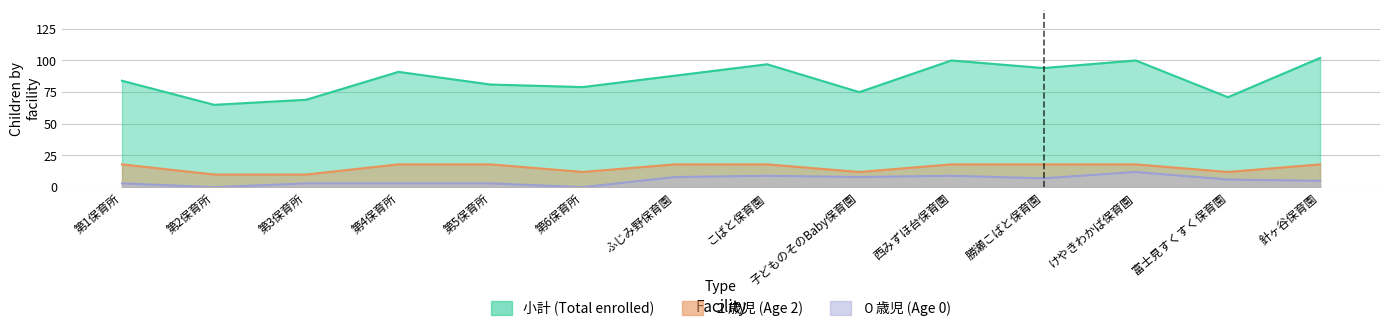

What value does the ２歳児(col_4) series have at けやきわかば保育園?

18